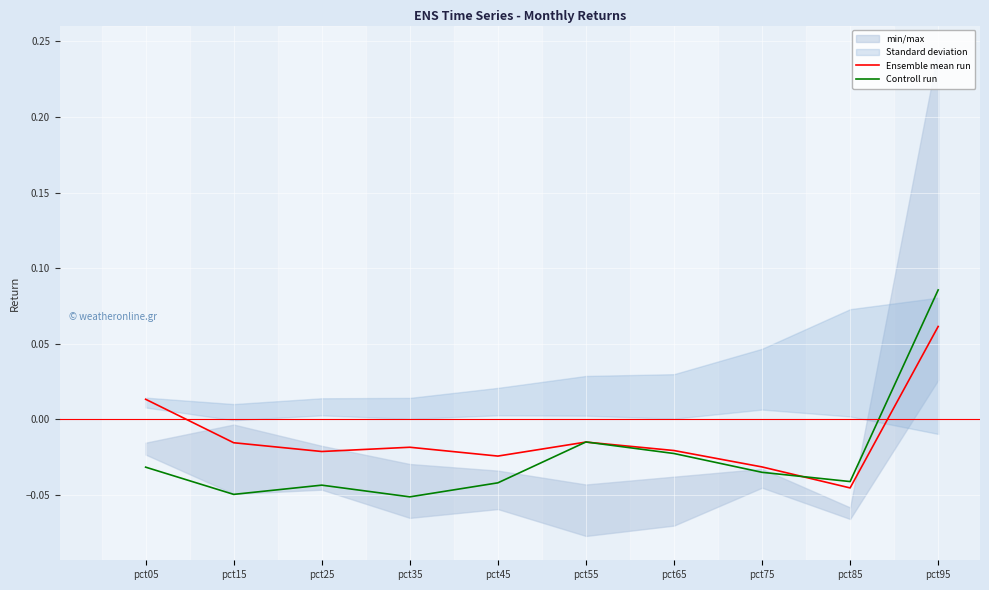

Reading left to right, what are all the values shown in this chart?

Ensemble mean run: pct05=0.0	pct15=-0.0	pct25=-0.0	pct35=-0.0	pct45=-0.0	pct55=-0.0	pct65=-0.0	pct75=-0.0	pct85=-0.0	pct95=0.1
Controll run: pct05=-0.0	pct15=-0.0	pct25=-0.0	pct35=-0.1	pct45=-0.0	pct55=-0.0	pct65=-0.0	pct75=-0.0	pct85=-0.0	pct95=0.1